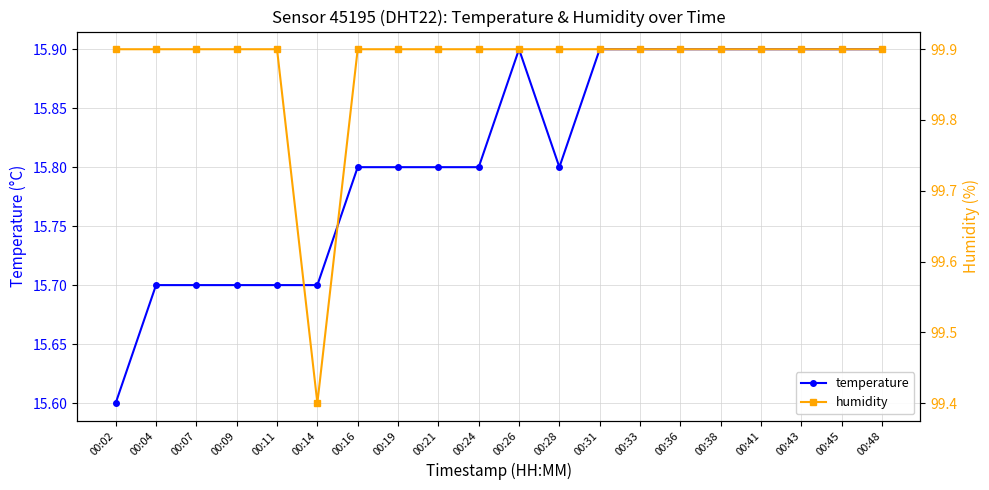

What is the total value across all series at 00:45?

115.8